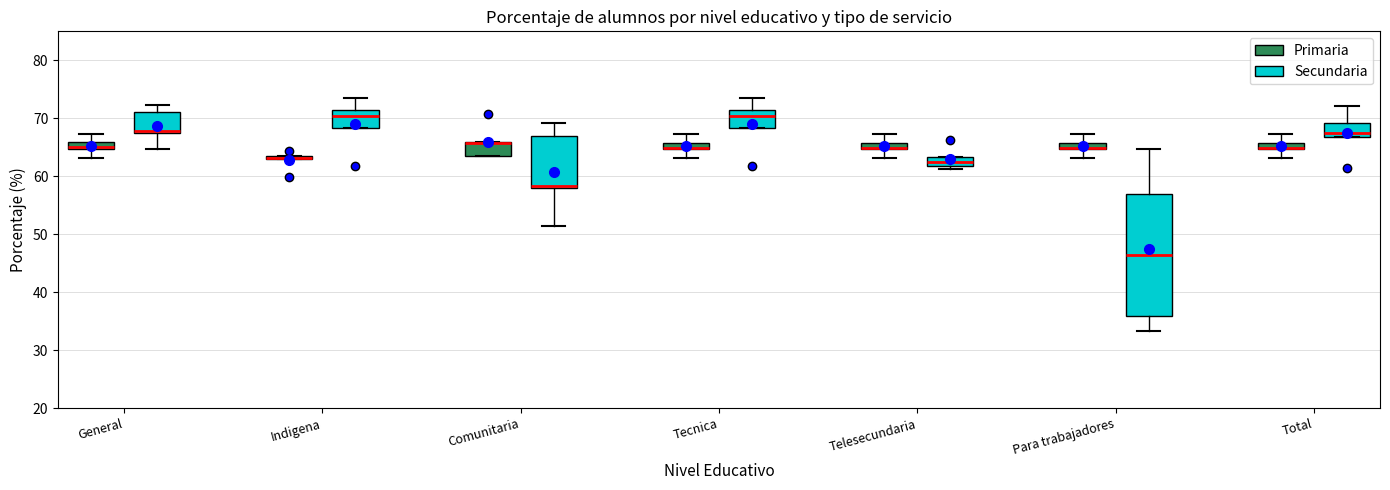

Where does the upper whisker of the box for Para trabajadores (Secundaria) end on the y-axis? The values are not printed on the chart, so give them approximately, as read against the axis.

65